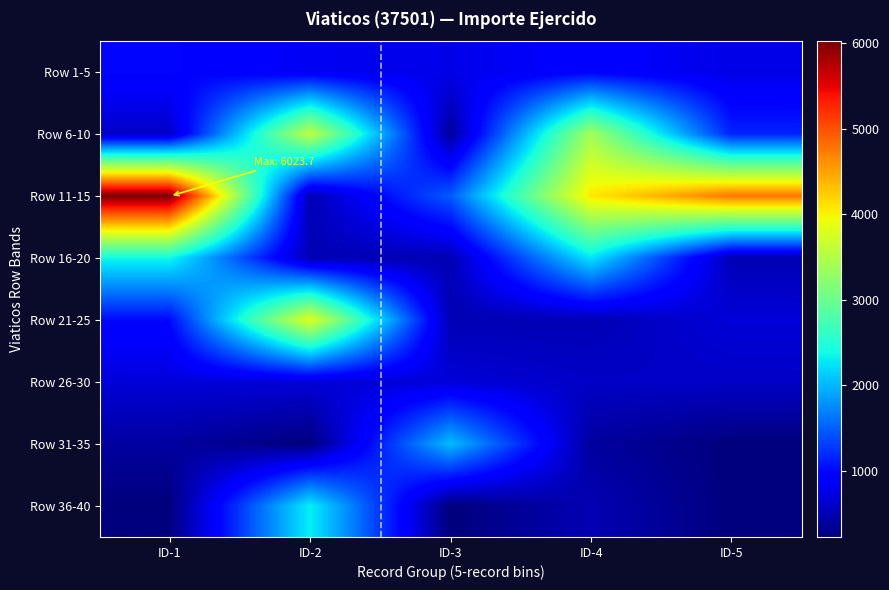

At ID-1, list the series in order from smallest to largest.

Row 36-40, Row 31-35, Row 6-10, Row 26-30, Row 1-5, Row 21-25, Row 16-20, Row 11-15